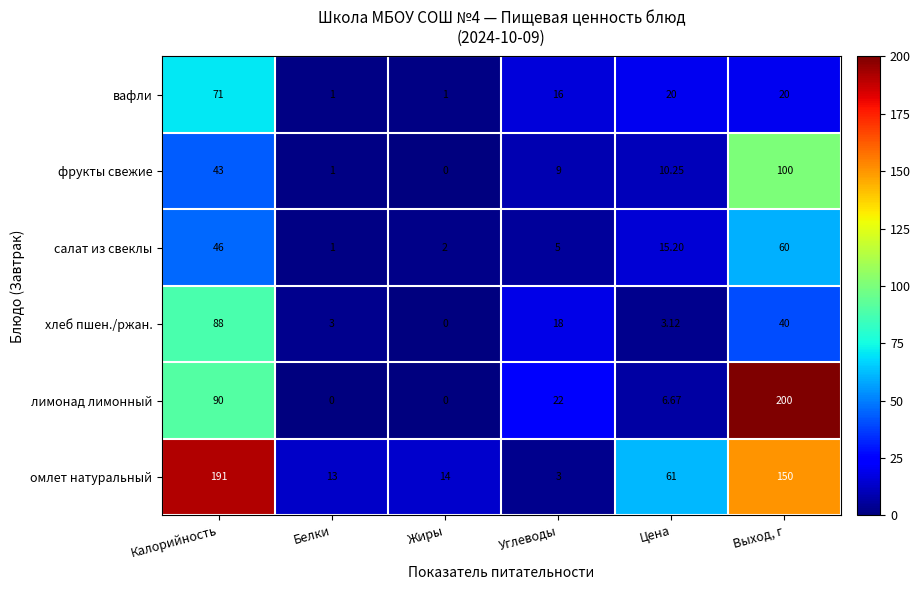

At how many categories does at least one series exceed 87?

2